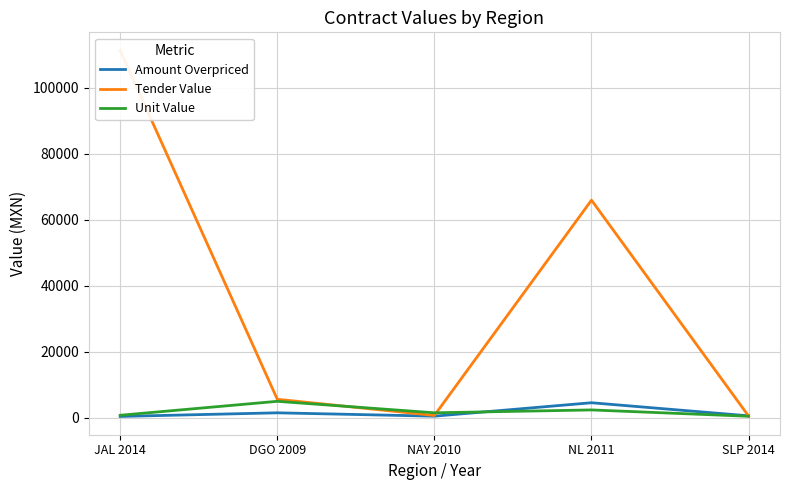

What is the difference between the maximum and minimum values in the Amount Overpriced series?

4149.3